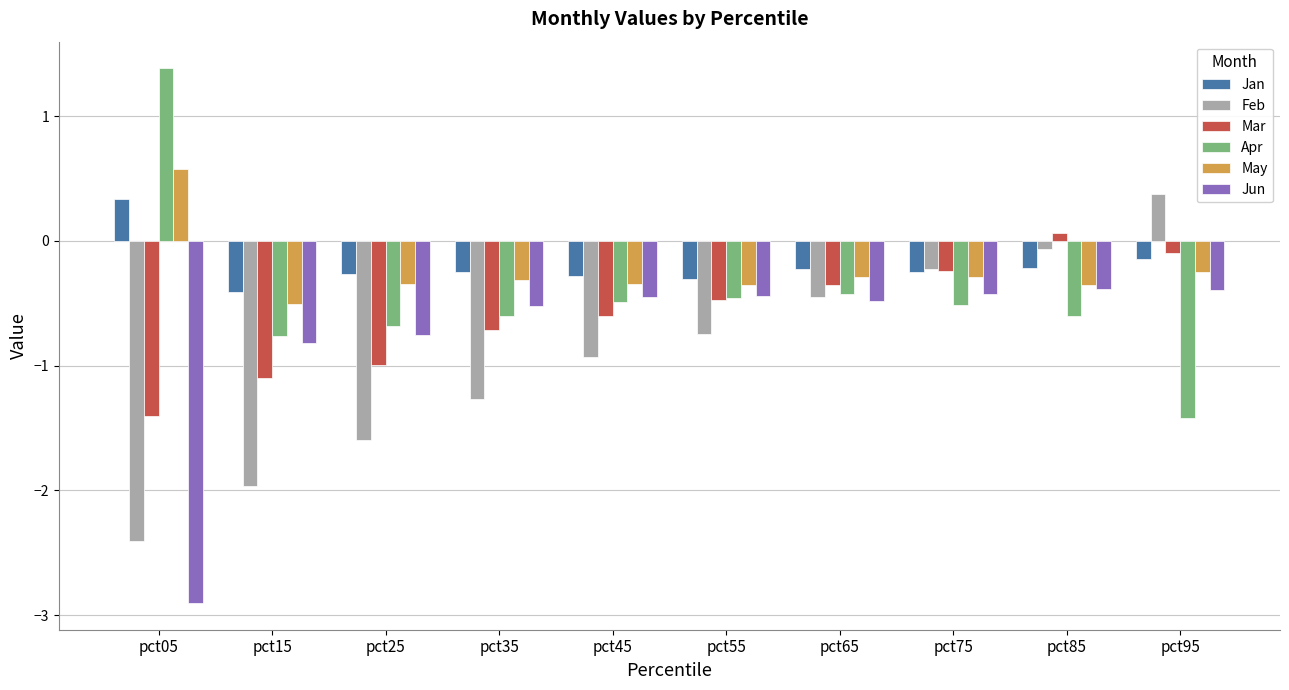

Is the value of May at pct65 greater than the value of Feb at pct15?

Yes